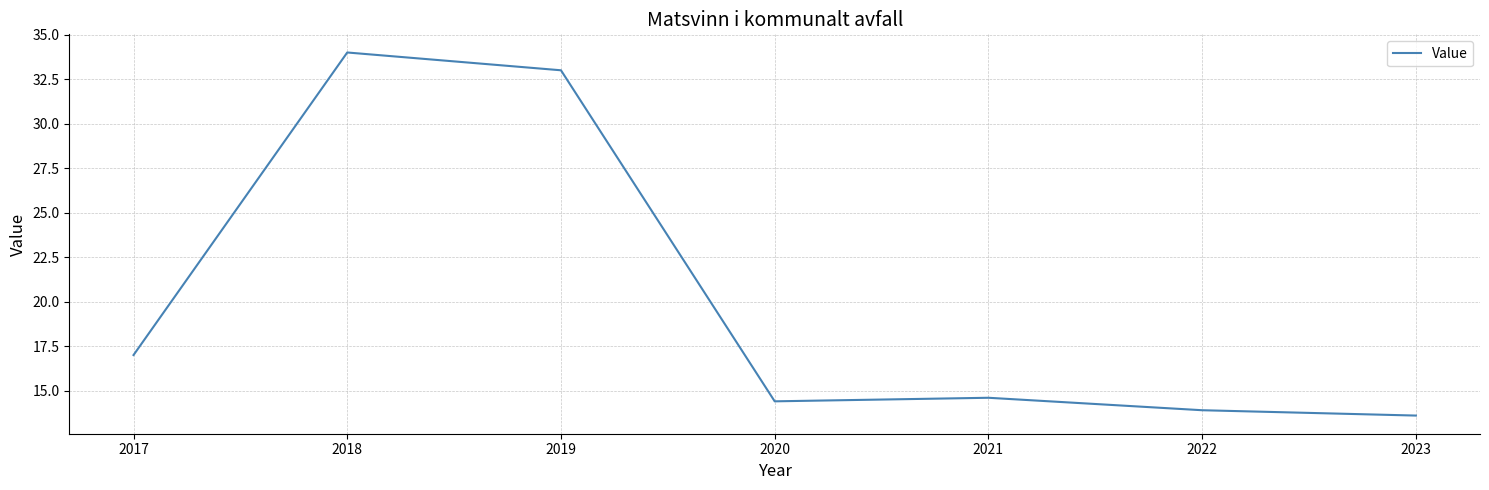

Which category has the highest value across all series?

2018